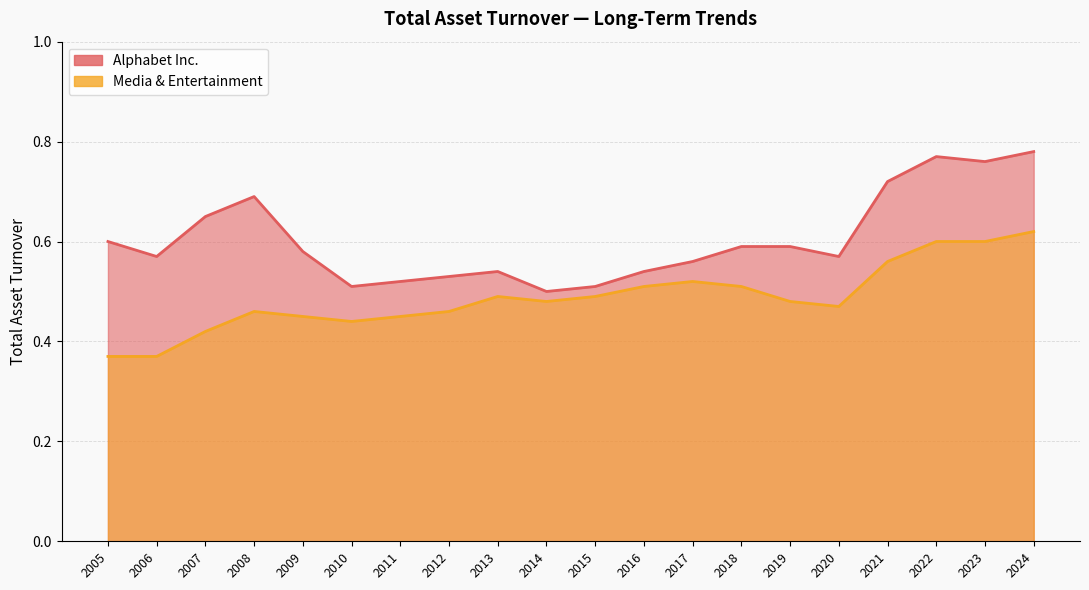

What is the value of the Media & Entertainment point at the 17th from the left?

0.6